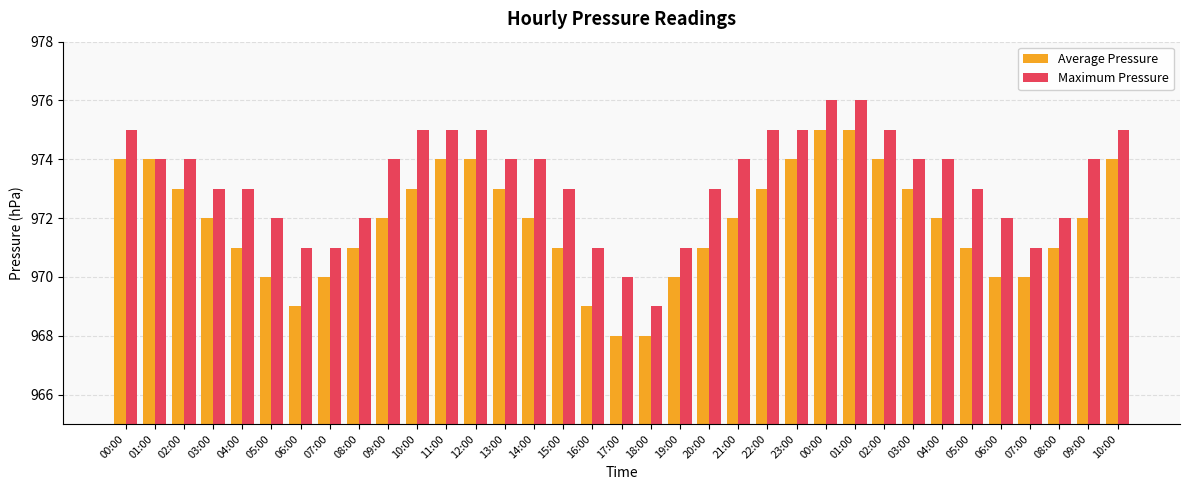

What are all the series names shown in the legend?

Average Pressure, Maximum Pressure